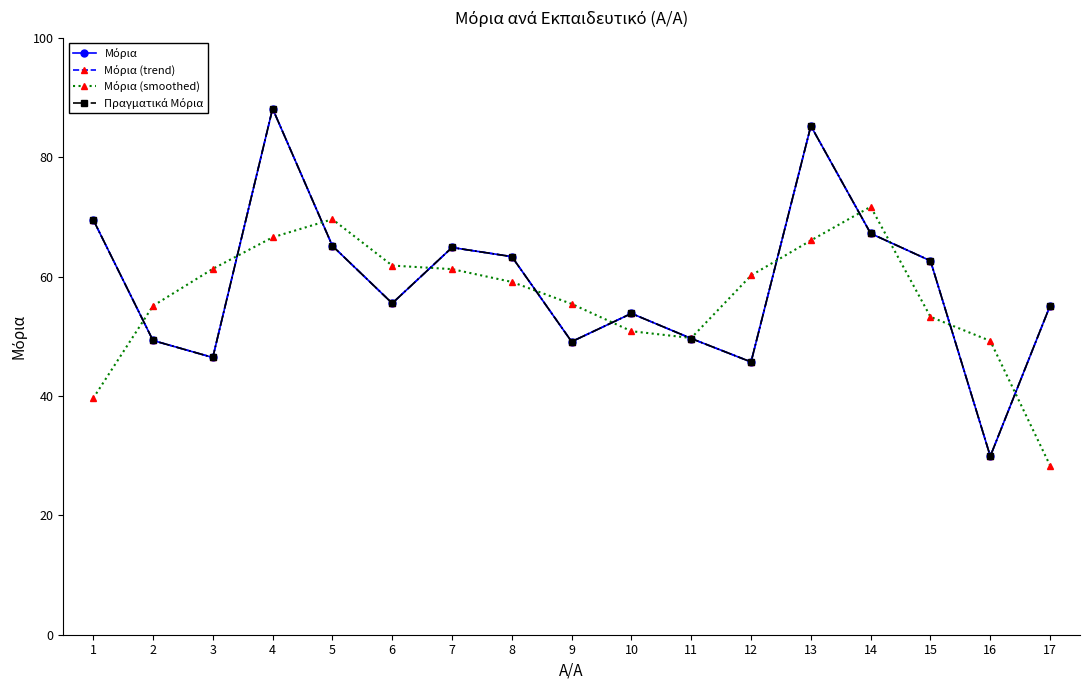

The Πραγματικά Μόρια series shows 29.8 at 14. True or false?

False